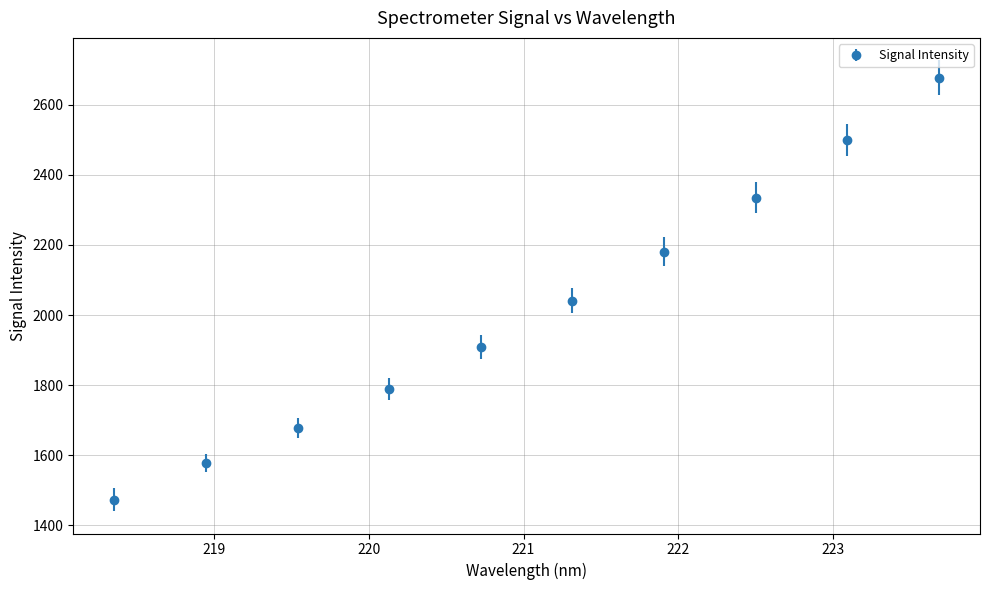

What is the value of the 10th point from the left?

2676.5